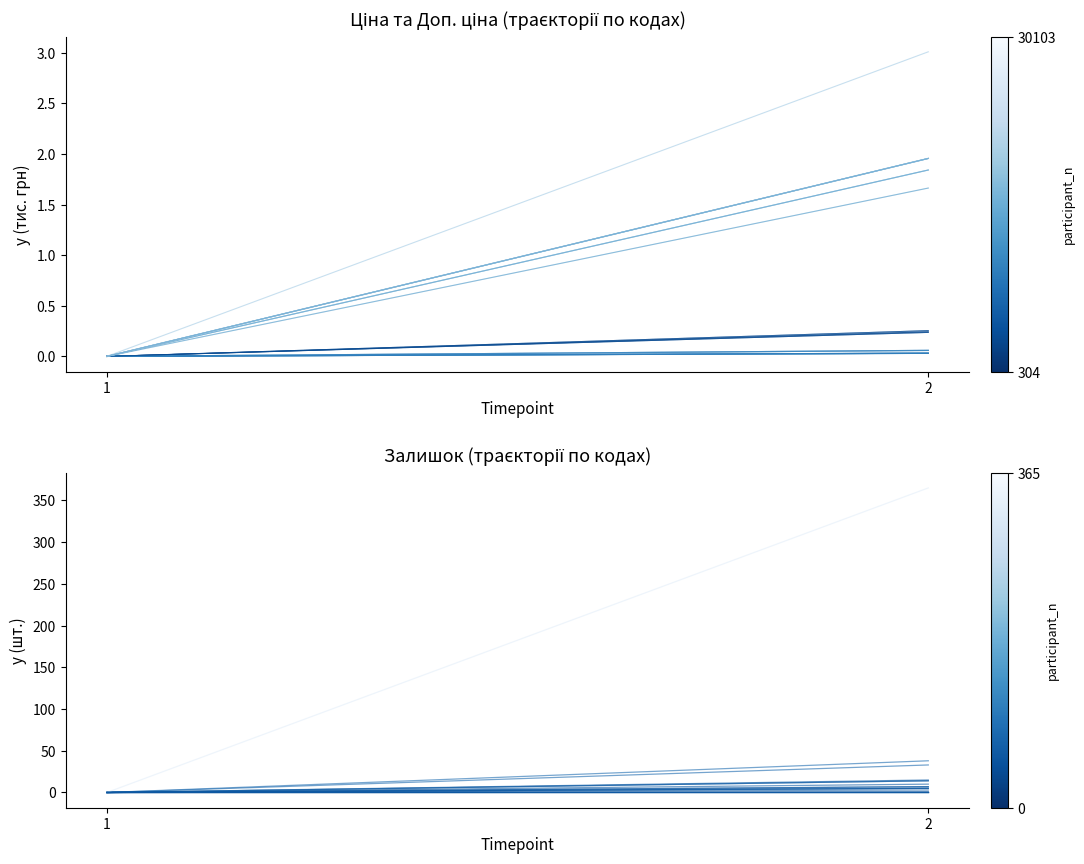

Rank the categories by Залишок value from highest to lowest.

1, 2